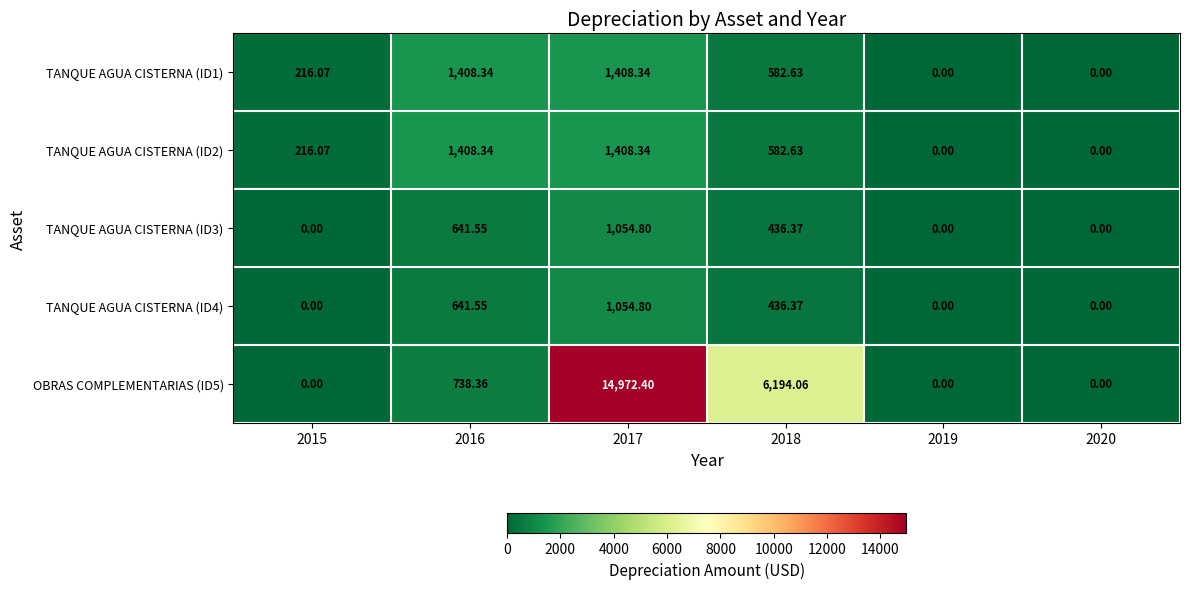

Is the value of TANQUE AGUA CISTERNA (ID3) at 2018 greater than the value of TANQUE AGUA CISTERNA (ID2) at 2020?

Yes